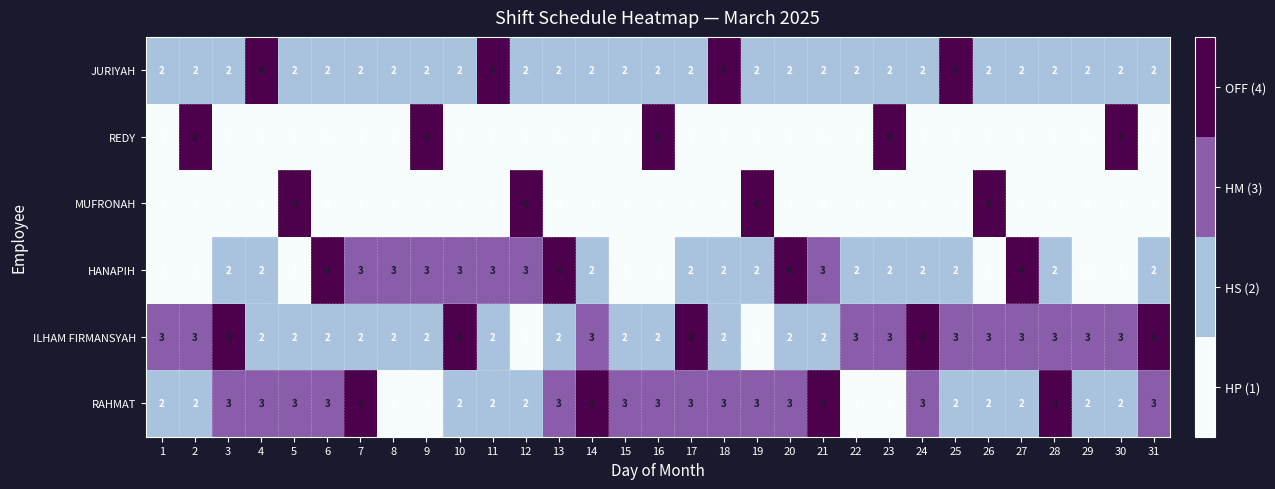

Which series has the largest total across all categories?

ILHAM FIRMANSYAH